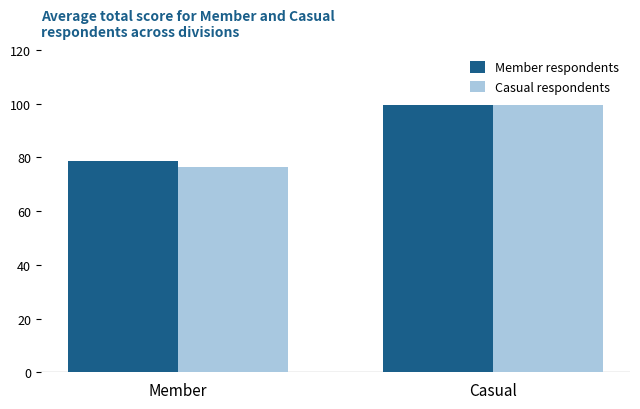

Which series has the largest range (max minus min)?

Casual respondents